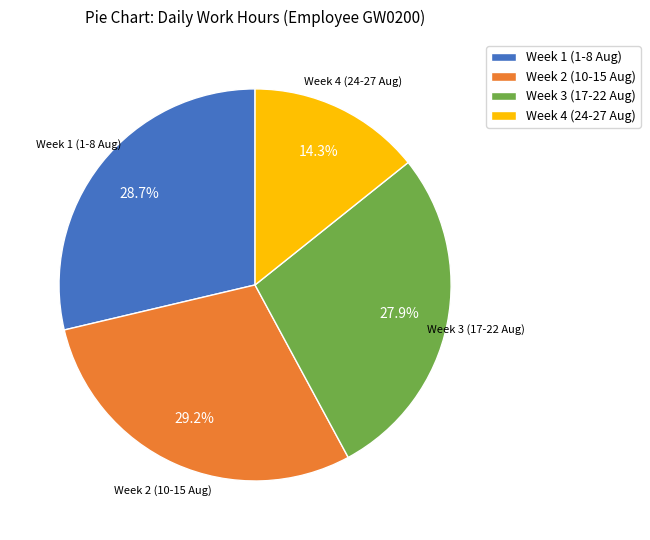

Is there any slice that represents more than half of the pie?

No